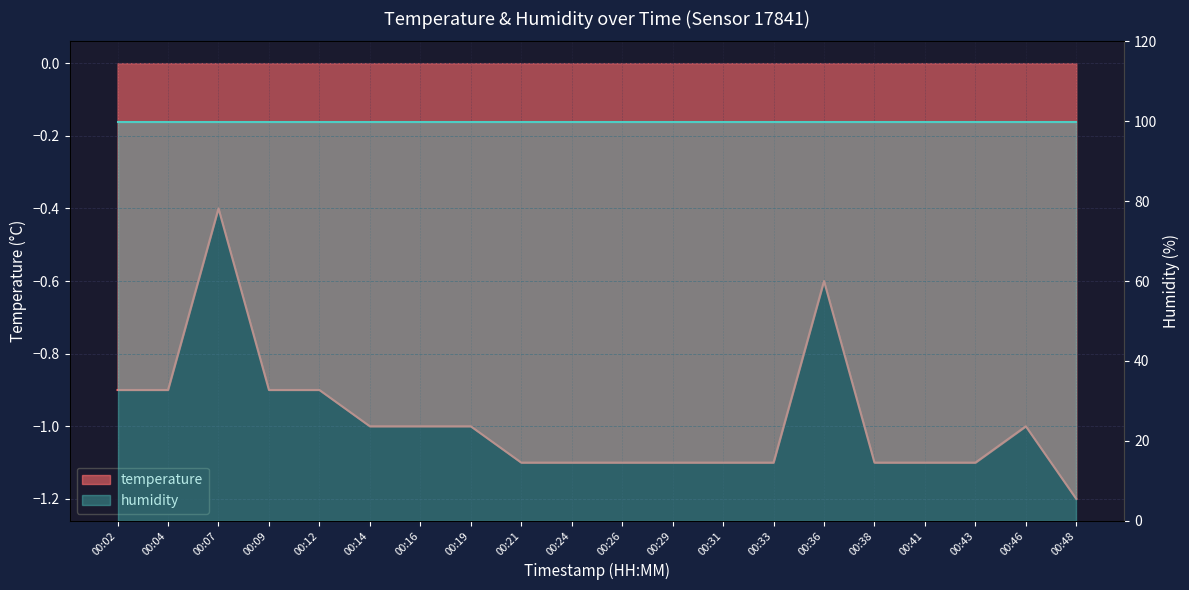

Reading right to left, transcribe all the data shown in this chart.

00:48=-1.2	00:46=-1.0	00:43=-1.1	00:41=-1.1	00:38=-1.1	00:36=-0.6	00:33=-1.1	00:31=-1.1	00:29=-1.1	00:26=-1.1	00:24=-1.1	00:21=-1.1	00:19=-1.0	00:16=-1.0	00:14=-1.0	00:12=-0.9	00:09=-0.9	00:07=-0.4	00:04=-0.9	00:02=-0.9